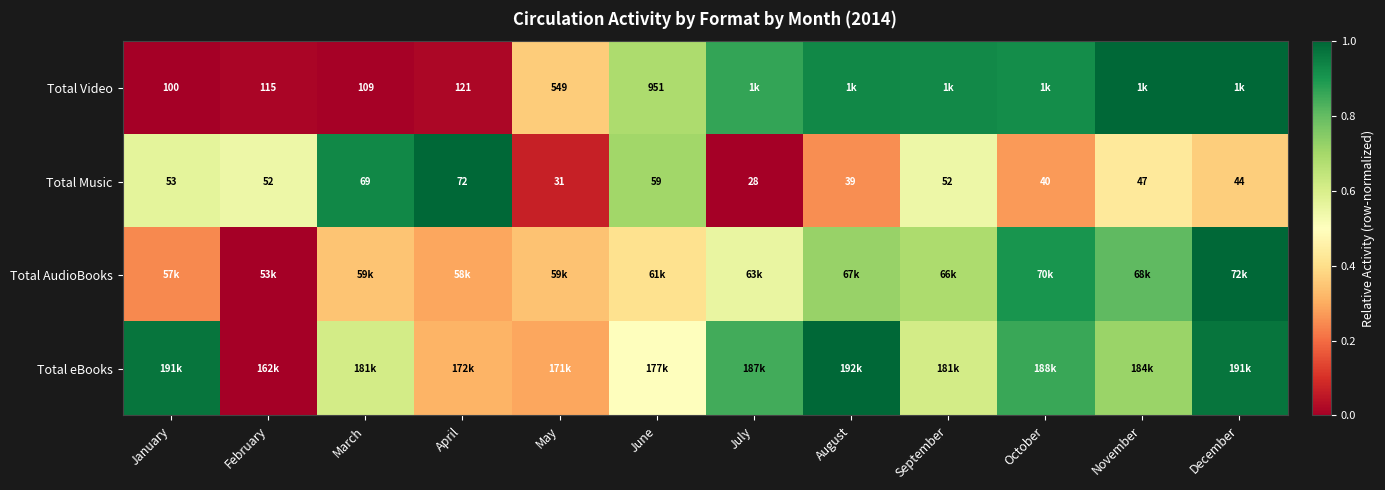

Which category has the highest value in the Total Music series?

April